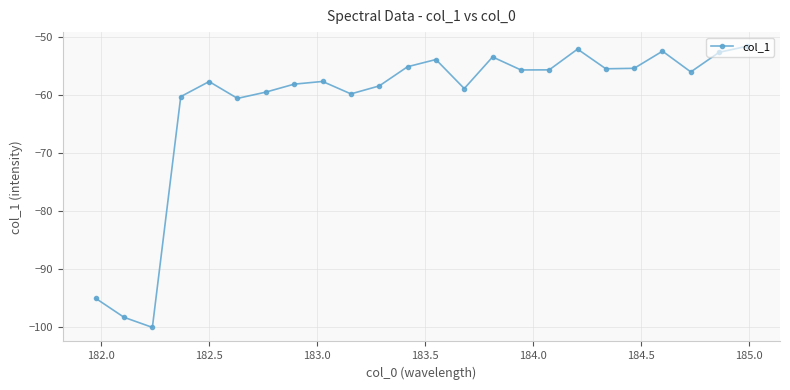

What is the difference between the maximum and second lowest values?

46.8